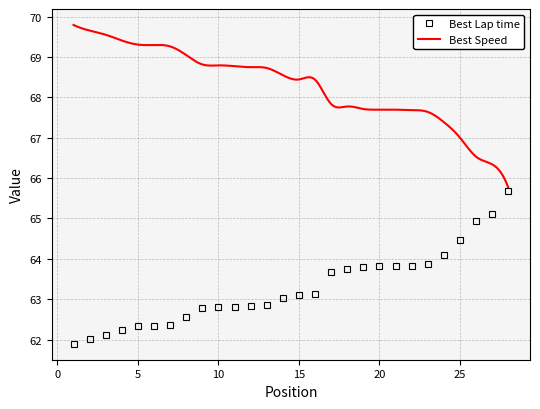

What is the value of the 11th point from the left?

62.8